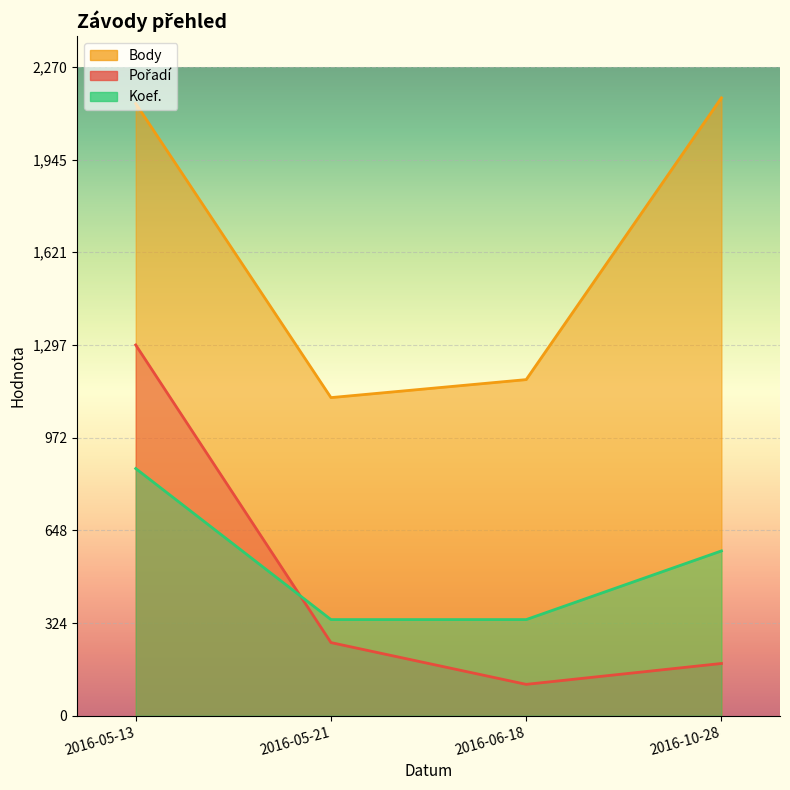

Does the chart display data point markers on the line(s)?

No